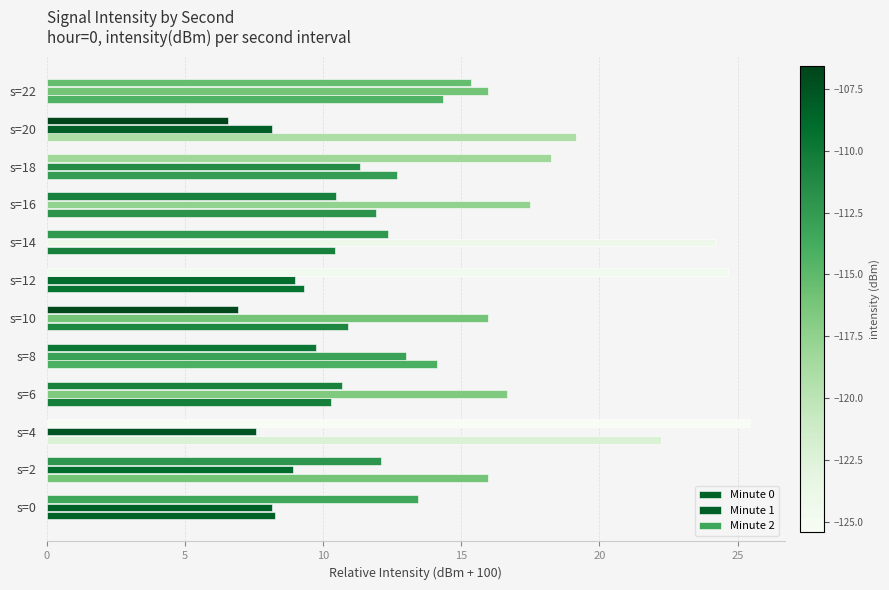

Which series has the largest range (max minus min)?

Minute 2